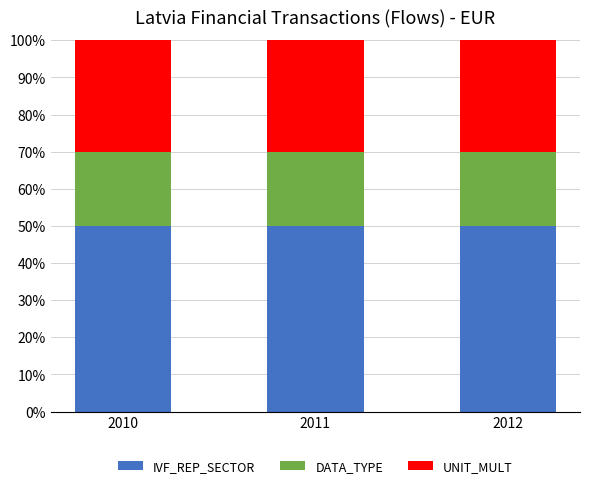

What is the total value across all series at 2012?

100